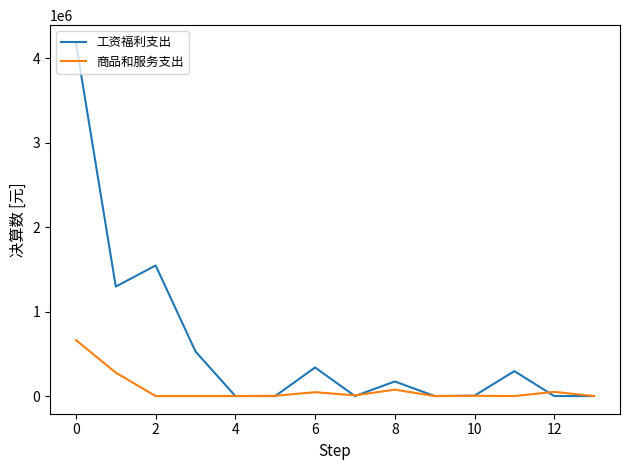

What is the sum of all 工资福利支出 values?

8361898.1